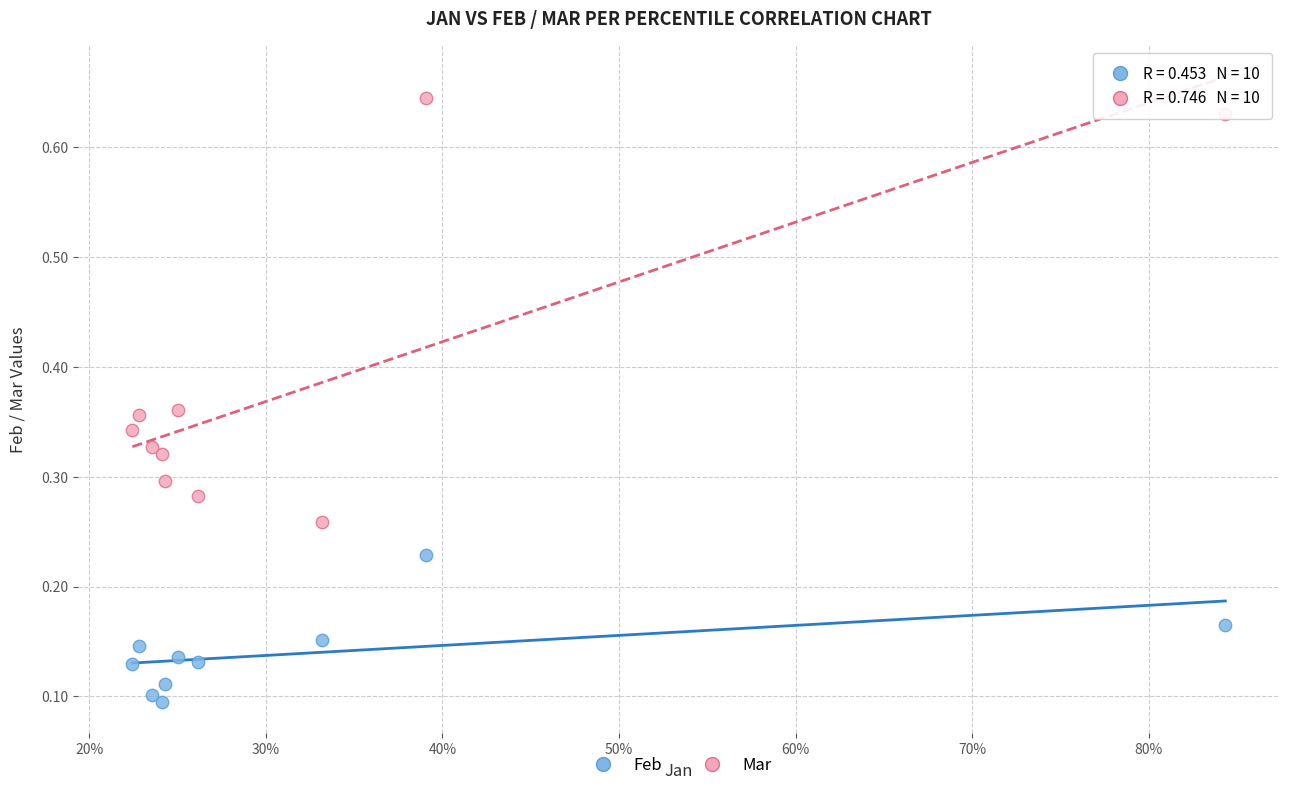

Which series contains the lowest Y value?

Feb